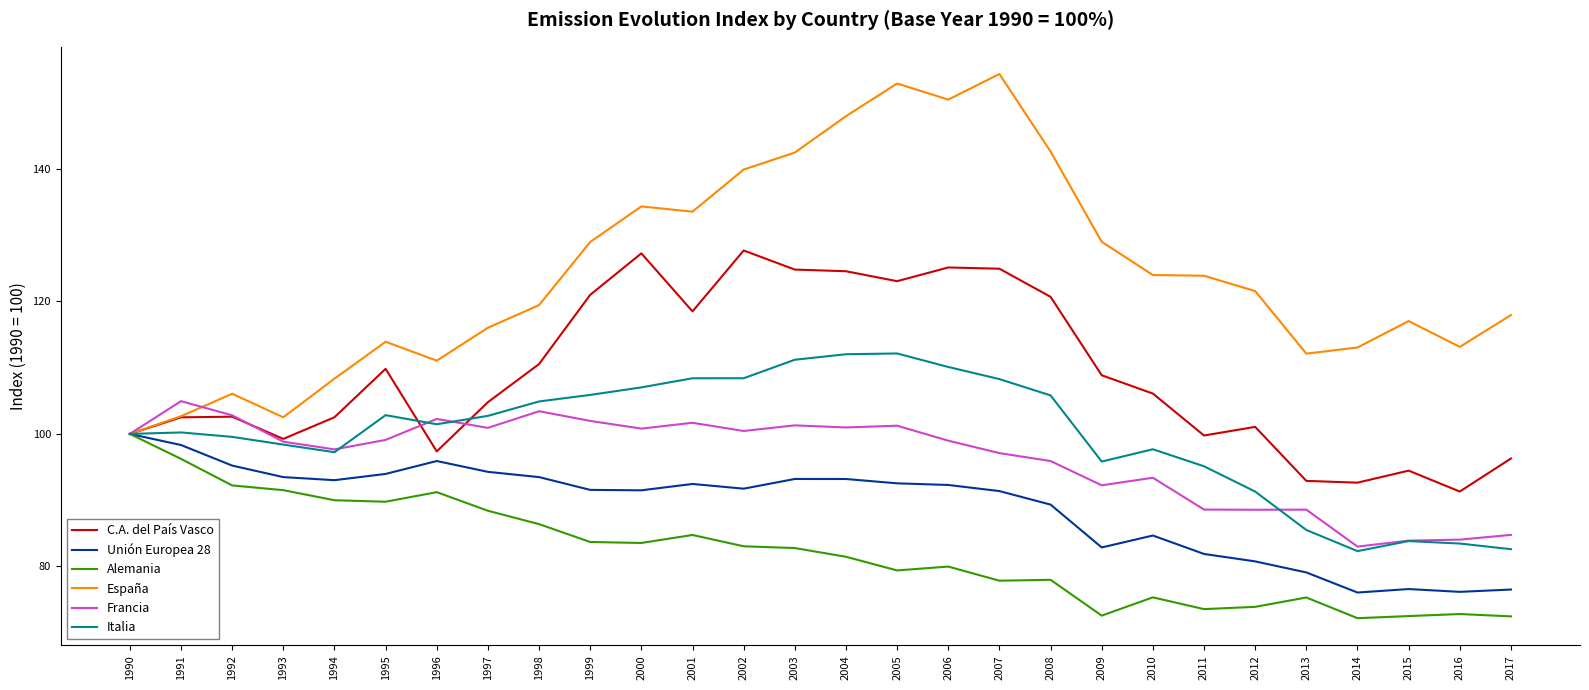

How many lines are shown in the chart?

6